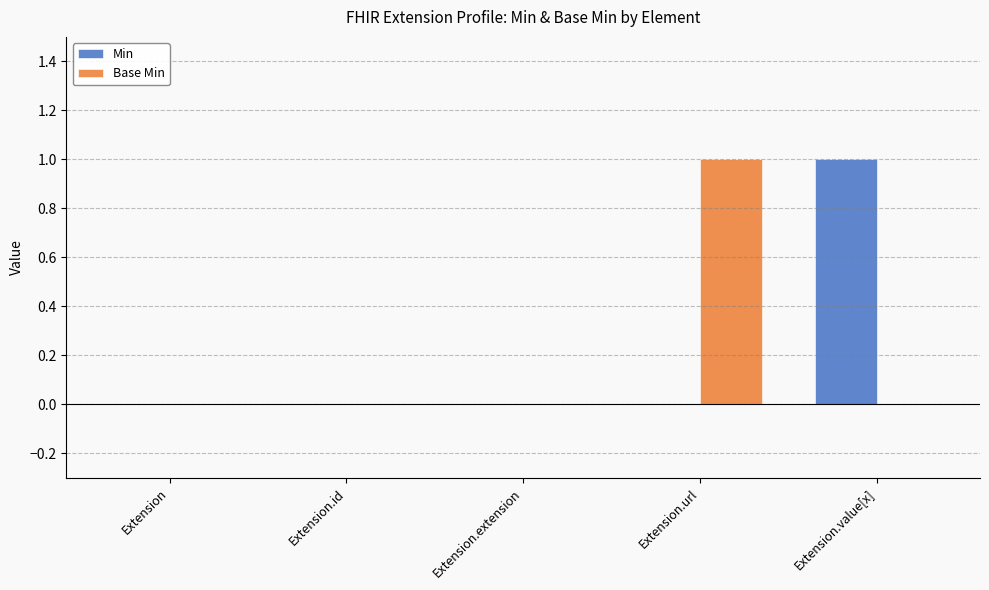

Reading left to right, what are all the values shown in this chart?

Min: Extension=0	Extension.id=0	Extension.extension=0	Extension.url=0	Extension.value[x]=1
Base Min: Extension=0	Extension.id=0	Extension.extension=0	Extension.url=1	Extension.value[x]=0